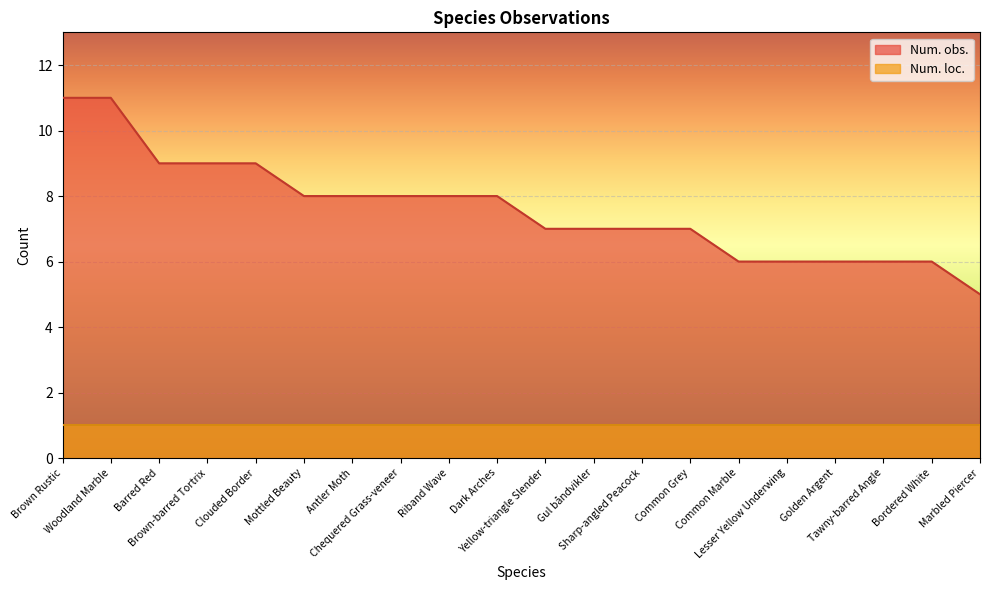

The chart shows a value of 2 at Chequered Grass-veneer. True or false?

False